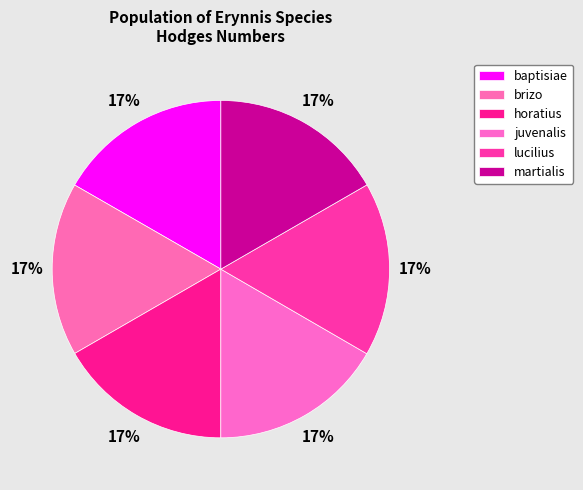

What is the smallest slice in the pie chart?

brizo